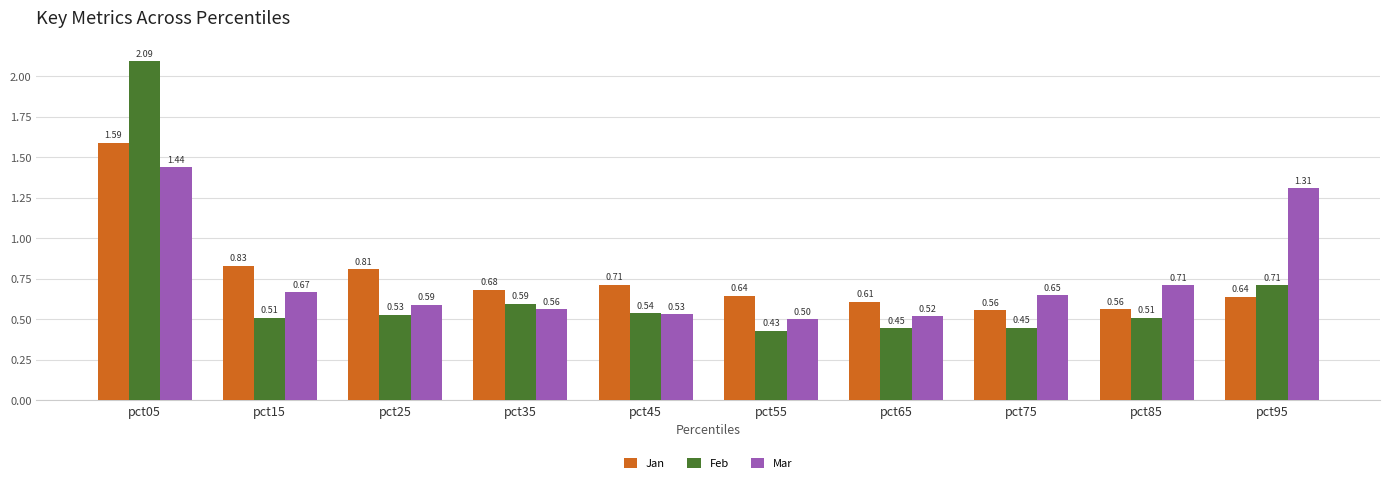

The value of Jan at pct05 is 2.8. True or false?

False